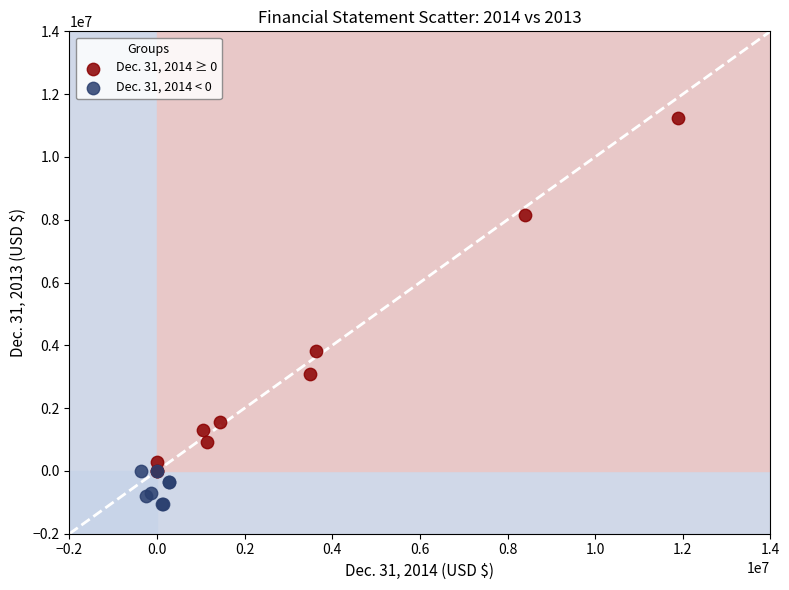

Which series reaches the minimum Y coordinate?

Dec. 31, 2014 < 0